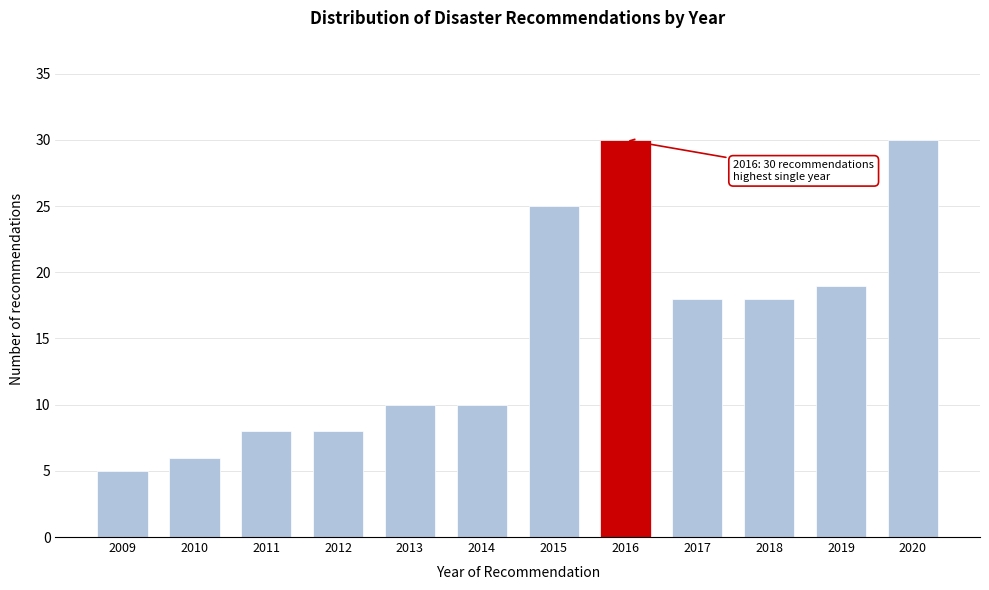

Reading left to right, extract all data points from this chart.

5	6	8	8	10	10	25	30	18	18	19	30